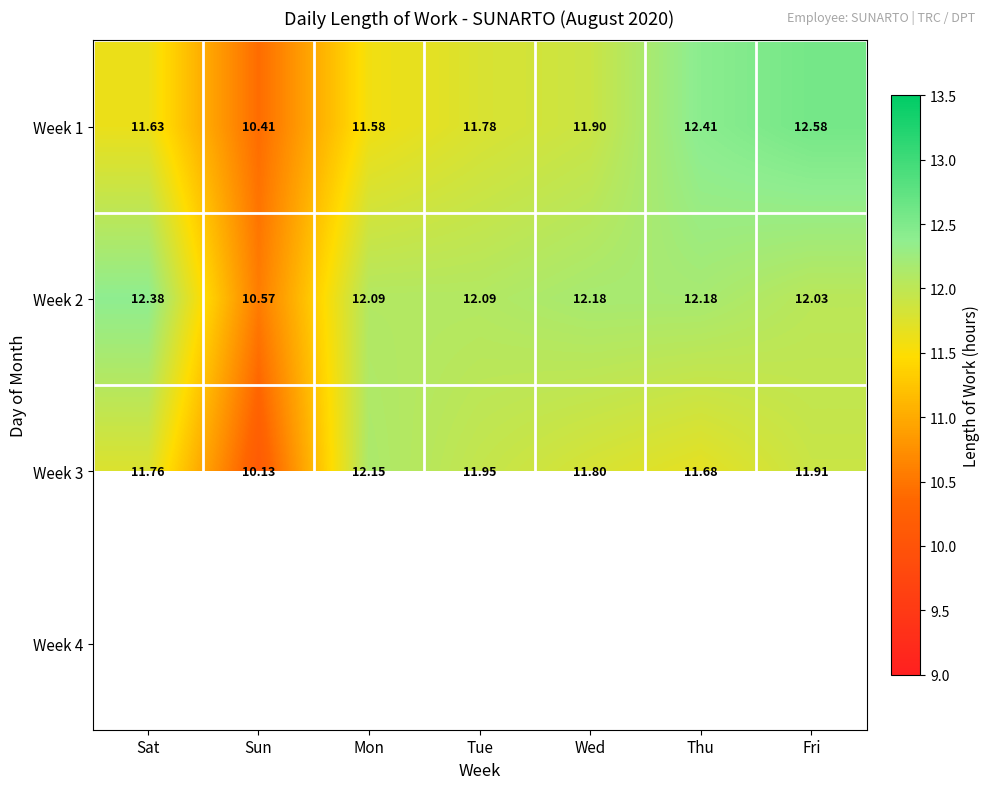

List the labels in order of Week 3 value, largest first.

Mon, Tue, Fri, Wed, Sat, Thu, Sun